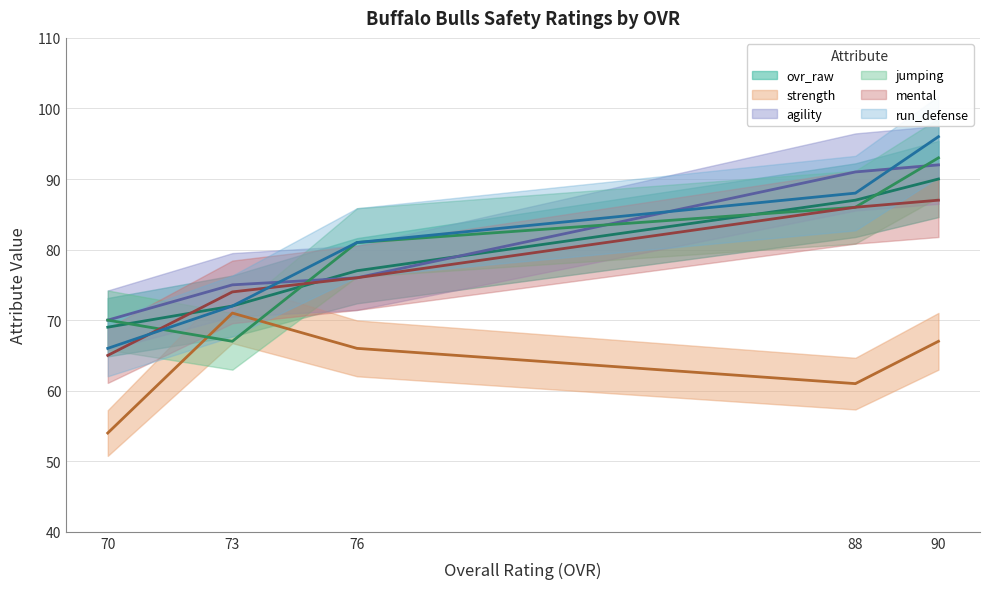

True or false: run_defense has a value of 45 at 88.

False